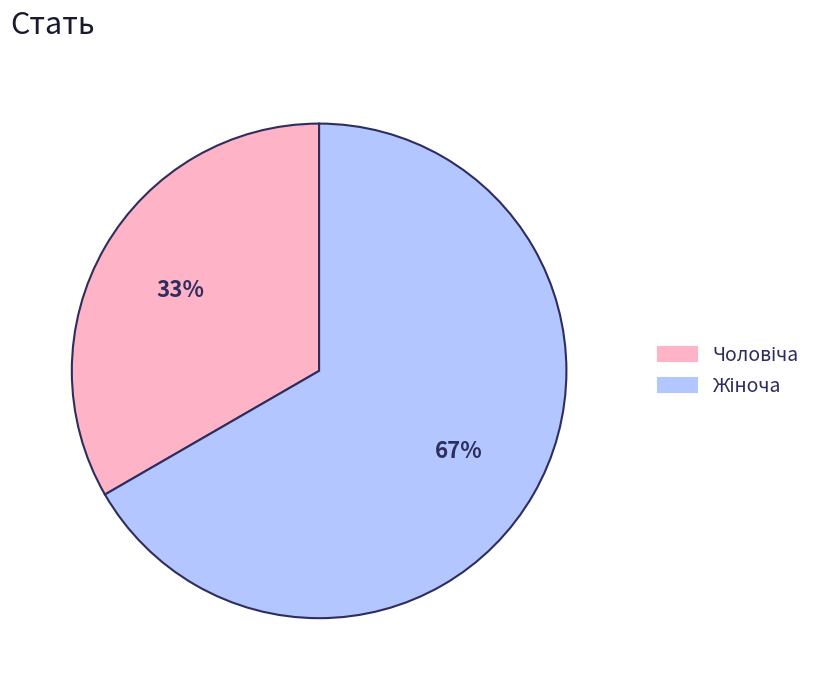

Is there any slice that represents more than half of the pie?

Yes